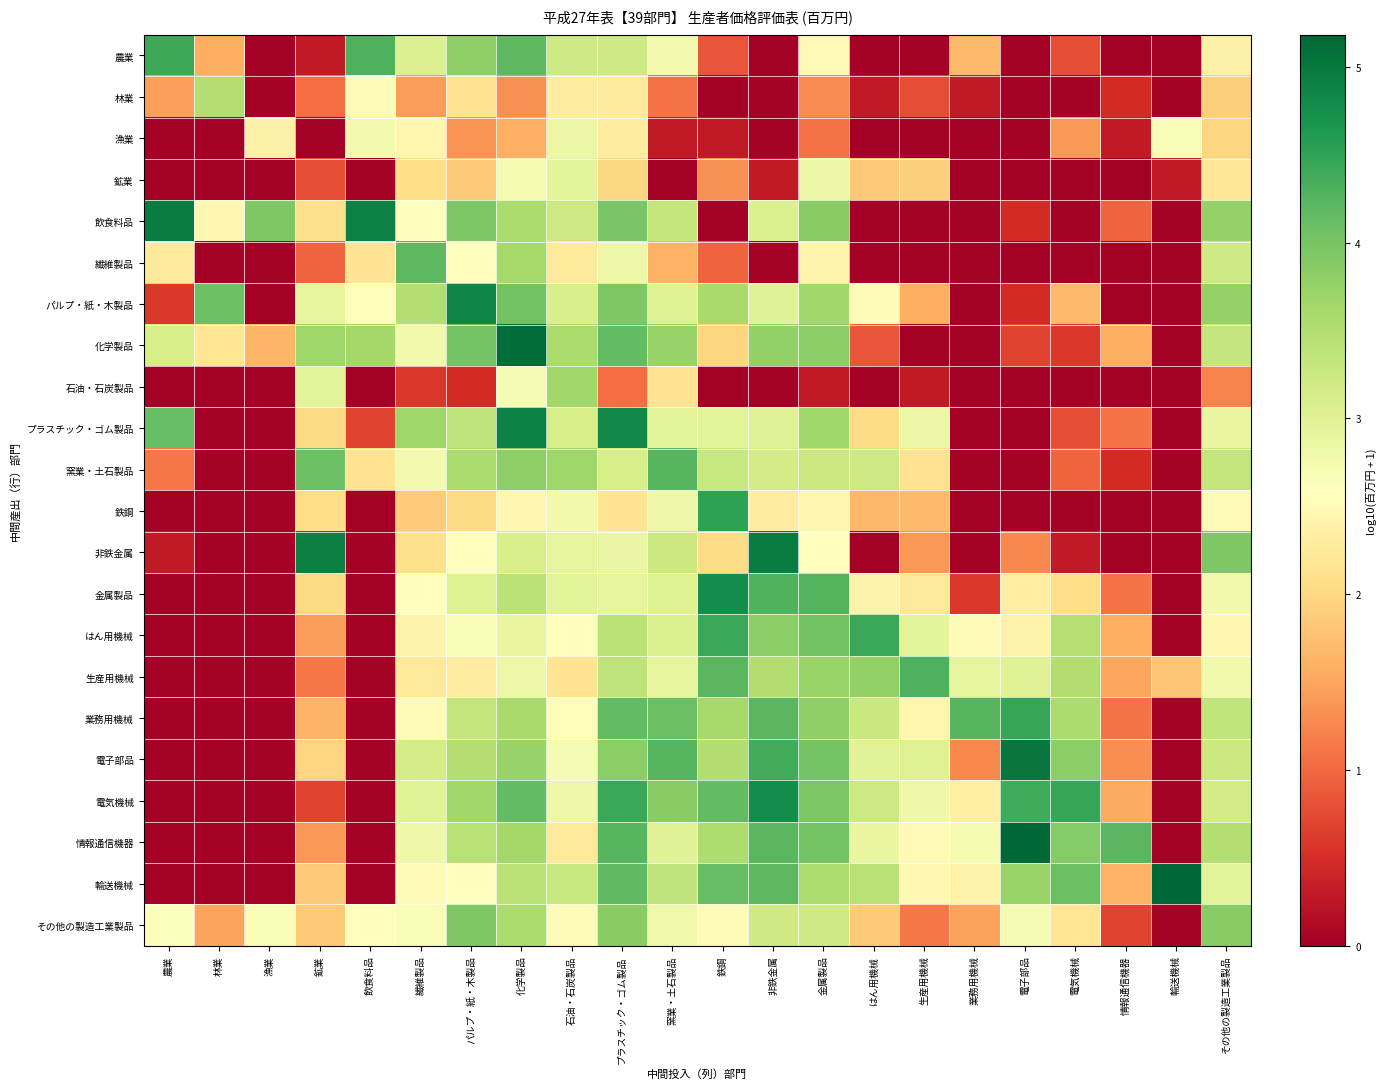

Reading left to right, transcribe all the data shown in this chart.

農業: 農業=4.4	林業=1.6	漁業=0.0	鉱業=0.3	飲食料品=4.3	繊維製品=3.0	パルプ・紙・木製品=3.8	化学製品=4.2	石油・石炭製品=3.2	プラスチック・ゴム製品=3.2	窯業・土石製品=2.7	鉄鋼=0.8	非鉄金属=0.0	金属製品=2.5	はん用機械=0.0	生産用機械=0.0	業務用機械=1.7	電子部品=0.0	電気機械=0.8	情報通信機器=0.0	輸送機械=0.0	その他の製造工業製品=2.4
林業: 農業=1.4	林業=3.5	漁業=0.0	鉱業=1.0	飲食料品=2.5	繊維製品=1.4	パルプ・紙・木製品=2.1	化学製品=1.3	石油・石炭製品=2.3	プラスチック・ゴム製品=2.3	窯業・土石製品=1.1	鉄鋼=0.0	非鉄金属=0.0	金属製品=1.3	はん用機械=0.3	生産用機械=0.8	業務用機械=0.3	電子部品=0.0	電気機械=0.0	情報通信機器=0.5	輸送機械=0.0	その他の製造工業製品=1.9
漁業: 農業=0.0	林業=0.0	漁業=2.4	鉱業=0.0	飲食料品=2.8	繊維製品=2.4	パルプ・紙・木製品=1.3	化学製品=1.6	石油・石炭製品=2.8	プラスチック・ゴム製品=2.3	窯業・土石製品=0.3	鉄鋼=0.3	非鉄金属=0.0	金属製品=1.1	はん用機械=0.0	生産用機械=0.0	業務用機械=0.0	電子部品=0.0	電気機械=1.4	情報通信機器=0.3	輸送機械=2.7	その他の製造工業製品=2.0
鉱業: 農業=0.0	林業=0.0	漁業=0.0	鉱業=0.8	飲食料品=0.0	繊維製品=2.1	パルプ・紙・木製品=1.8	化学製品=2.7	石油・石炭製品=2.9	プラスチック・ゴム製品=2.0	窯業・土石製品=0.0	鉄鋼=1.3	非鉄金属=0.3	金属製品=2.8	はん用機械=1.8	生産用機械=1.9	業務用機械=0.0	電子部品=0.0	電気機械=0.0	情報通信機器=0.0	輸送機械=0.3	その他の製造工業製品=2.2
飲食料品: 農業=4.9	林業=2.5	漁業=3.9	鉱業=2.1	飲食料品=4.9	繊維製品=2.6	パルプ・紙・木製品=4.0	化学製品=3.6	石油・石炭製品=3.2	プラスチック・ゴム製品=4.0	窯業・土石製品=3.3	鉄鋼=0.0	非鉄金属=3.1	金属製品=3.9	はん用機械=0.0	生産用機械=0.0	業務用機械=0.0	電子部品=0.5	電気機械=0.0	情報通信機器=1.0	輸送機械=0.0	その他の製造工業製品=3.8
繊維製品: 農業=2.2	林業=0.0	漁業=0.0	鉱業=1.0	飲食料品=2.2	繊維製品=4.2	パルプ・紙・木製品=2.6	化学製品=3.6	石油・石炭製品=2.3	プラスチック・ゴム製品=2.8	窯業・土石製品=1.6	鉄鋼=1.0	非鉄金属=0.0	金属製品=2.4	はん用機械=0.0	生産用機械=0.0	業務用機械=0.0	電子部品=0.0	電気機械=0.0	情報通信機器=0.0	輸送機械=0.0	その他の製造工業製品=3.2
パルプ・紙・木製品: 農業=0.6	林業=4.1	漁業=0.0	鉱業=2.9	飲食料品=2.6	繊維製品=3.5	パルプ・紙・木製品=4.8	化学製品=4.0	石油・石炭製品=3.1	プラスチック・ゴム製品=3.9	窯業・土石製品=3.0	鉄鋼=3.6	非鉄金属=3.0	金属製品=3.7	はん用機械=2.5	生産用機械=1.6	業務用機械=0.0	電子部品=0.5	電気機械=1.7	情報通信機器=0.0	輸送機械=0.0	その他の製造工業製品=3.8
化学製品: 農業=3.1	林業=2.2	漁業=1.7	鉱業=3.7	飲食料品=3.6	繊維製品=2.8	パルプ・紙・木製品=4.0	化学製品=5.1	石油・石炭製品=3.6	プラスチック・ゴム製品=4.2	窯業・土石製品=3.7	鉄鋼=2.0	非鉄金属=3.8	金属製品=3.8	はん用機械=0.8	生産用機械=0.0	業務用機械=0.0	電子部品=0.7	電気機械=0.6	情報通信機器=1.6	輸送機械=0.0	その他の製造工業製品=3.3
石油・石炭製品: 農業=0.0	林業=0.0	漁業=0.0	鉱業=3.0	飲食料品=0.0	繊維製品=0.6	パルプ・紙・木製品=0.5	化学製品=2.7	石油・石炭製品=3.6	プラスチック・ゴム製品=1.0	窯業・土石製品=2.2	鉄鋼=0.0	非鉄金属=0.0	金属製品=0.3	はん用機械=0.0	生産用機械=0.3	業務用機械=0.0	電子部品=0.0	電気機械=0.0	情報通信機器=0.0	輸送機械=0.0	その他の製造工業製品=1.2
プラスチック・ゴム製品: 農業=4.1	林業=0.0	漁業=0.0	鉱業=2.0	飲食料品=0.7	繊維製品=3.7	パルプ・紙・木製品=3.4	化学製品=4.9	石油・石炭製品=3.1	プラスチック・ゴム製品=4.8	窯業・土石製品=3.0	鉄鋼=3.0	非鉄金属=3.0	金属製品=3.7	はん用機械=2.0	生産用機械=2.8	業務用機械=0.0	電子部品=0.0	電気機械=0.8	情報通信機器=1.1	輸送機械=0.0	その他の製造工業製品=2.9
窯業・土石製品: 農業=1.1	林業=0.0	漁業=0.0	鉱業=4.1	飲食料品=2.1	繊維製品=2.7	パルプ・紙・木製品=3.6	化学製品=3.8	石油・石炭製品=3.7	プラスチック・ゴム製品=3.1	窯業・土石製品=4.2	鉄鋼=3.3	非鉄金属=3.2	金属製品=3.3	はん用機械=3.2	生産用機械=2.1	業務用機械=0.0	電子部品=0.0	電気機械=1.0	情報通信機器=0.5	輸送機械=0.0	その他の製造工業製品=3.3
鉄鋼: 農業=0.0	林業=0.0	漁業=0.0	鉱業=2.1	飲食料品=0.0	繊維製品=1.9	パルプ・紙・木製品=2.0	化学製品=2.5	石油・石炭製品=2.8	プラスチック・ゴム製品=2.2	窯業・土石製品=2.8	鉄鋼=4.5	非鉄金属=2.3	金属製品=2.5	はん用機械=1.7	生産用機械=1.7	業務用機械=0.0	電子部品=0.0	電気機械=0.0	情報通信機器=0.0	輸送機械=0.0	その他の製造工業製品=2.5
非鉄金属: 農業=0.3	林業=0.0	漁業=0.0	鉱業=4.9	飲食料品=0.0	繊維製品=2.1	パルプ・紙・木製品=2.6	化学製品=3.1	石油・石炭製品=2.9	プラスチック・ゴム製品=2.9	窯業・土石製品=3.2	鉄鋼=2.0	非鉄金属=5.0	金属製品=2.6	はん用機械=0.0	生産用機械=1.4	業務用機械=0.0	電子部品=1.3	電気機械=0.3	情報通信機器=0.0	輸送機械=0.0	その他の製造工業製品=3.9
金属製品: 農業=0.0	林業=0.0	漁業=0.0	鉱業=2.0	飲食料品=0.0	繊維製品=2.6	パルプ・紙・木製品=3.0	化学製品=3.4	石油・石炭製品=3.0	プラスチック・ゴム製品=2.9	窯業・土石製品=3.0	鉄鋼=4.8	非鉄金属=4.3	金属製品=4.3	はん用機械=2.4	生産用機械=2.2	業務用機械=0.6	電子部品=2.3	電気機械=2.1	情報通信機器=1.1	輸送機械=0.0	その他の製造工業製品=2.8
はん用機械: 農業=0.0	林業=0.0	漁業=0.0	鉱業=1.4	飲食料品=0.0	繊維製品=2.4	パルプ・紙・木製品=2.7	化学製品=2.9	石油・石炭製品=2.6	プラスチック・ゴム製品=3.4	窯業・土石製品=3.1	鉄鋼=4.4	非鉄金属=3.8	金属製品=4.0	はん用機械=4.5	生産用機械=2.9	業務用機械=2.5	電子部品=2.4	電気機械=3.5	情報通信機器=1.6	輸送機械=0.0	その他の製造工業製品=2.5
生産用機械: 農業=0.0	林業=0.0	漁業=0.0	鉱業=1.1	飲食料品=0.0	繊維製品=2.2	パルプ・紙・木製品=2.3	化学製品=2.8	石油・石炭製品=2.2	プラスチック・ゴム製品=3.4	窯業・土石製品=2.9	鉄鋼=4.2	非鉄金属=3.5	金属製品=3.7	はん用機械=3.8	生産用機械=4.3	業務用機械=2.9	電子部品=3.0	電気機械=3.5	情報通信機器=1.5	輸送機械=1.8	その他の製造工業製品=2.8
業務用機械: 農業=0.0	林業=0.0	漁業=0.0	鉱業=1.6	飲食料品=0.0	繊維製品=2.6	パルプ・紙・木製品=3.3	化学製品=3.6	石油・石炭製品=2.6	プラスチック・ゴム製品=4.2	窯業・土石製品=4.1	鉄鋼=3.6	非鉄金属=4.2	金属製品=3.8	はん用機械=3.3	生産用機械=2.4	業務用機械=4.2	電子部品=4.5	電気機械=3.5	情報通信機器=1.1	輸送機械=0.0	その他の製造工業製品=3.3
電子部品: 農業=0.0	林業=0.0	漁業=0.0	鉱業=2.0	飲食料品=0.0	繊維製品=3.1	パルプ・紙・木製品=3.5	化学製品=3.7	石油・石炭製品=2.7	プラスチック・ゴム製品=3.8	窯業・土石製品=4.3	鉄鋼=3.5	非鉄金属=4.4	金属製品=4.0	はん用機械=3.0	生産用機械=3.0	業務用機械=1.3	電子部品=5.0	電気機械=3.8	情報通信機器=1.3	輸送機械=0.0	その他の製造工業製品=3.2
電気機械: 農業=0.0	林業=0.0	漁業=0.0	鉱業=0.7	飲食料品=0.0	繊維製品=3.0	パルプ・紙・木製品=3.7	化学製品=4.2	石油・石炭製品=2.8	プラスチック・ゴム製品=4.5	窯業・土石製品=3.8	鉄鋼=4.2	非鉄金属=4.8	金属製品=3.9	はん用機械=3.2	生産用機械=2.8	業務用機械=2.3	電子部品=4.4	電気機械=4.5	情報通信機器=1.5	輸送機械=0.0	その他の製造工業製品=3.2
情報通信機器: 農業=0.0	林業=0.0	漁業=0.0	鉱業=1.4	飲食料品=0.0	繊維製品=2.8	パルプ・紙・木製品=3.4	化学製品=3.6	石油・石炭製品=2.2	プラスチック・ゴム製品=4.2	窯業・土石製品=3.0	鉄鋼=3.5	非鉄金属=4.2	金属製品=4.0	はん用機械=2.9	生産用機械=2.5	業務用機械=2.7	電子部品=5.2	電気機械=3.9	情報通信機器=4.2	輸送機械=0.0	その他の製造工業製品=3.5
輸送機械: 農業=0.0	林業=0.0	漁業=0.0	鉱業=1.8	飲食料品=0.0	繊維製品=2.5	パルプ・紙・木製品=2.6	化学製品=3.4	石油・石炭製品=3.3	プラスチック・ゴム製品=4.2	窯業・土石製品=3.4	鉄鋼=4.1	非鉄金属=4.2	金属製品=3.5	はん用機械=3.4	生産用機械=2.5	業務用機械=2.4	電子部品=3.7	電気機械=4.1	情報通信機器=1.6	輸送機械=5.2	その他の製造工業製品=3.0
その他の製造工業製品: 農業=2.6	林業=1.5	漁業=2.7	鉱業=1.8	飲食料品=2.6	繊維製品=2.7	パルプ・紙・木製品=3.9	化学製品=3.6	石油・石炭製品=2.5	プラスチック・ゴム製品=3.9	窯業・土石製品=2.8	鉄鋼=2.5	非鉄金属=3.2	金属製品=3.2	はん用機械=1.9	生産用機械=1.1	業務用機械=1.5	電子部品=2.7	電気機械=2.2	情報通信機器=0.7	輸送機械=0.0	その他の製造工業製品=3.9